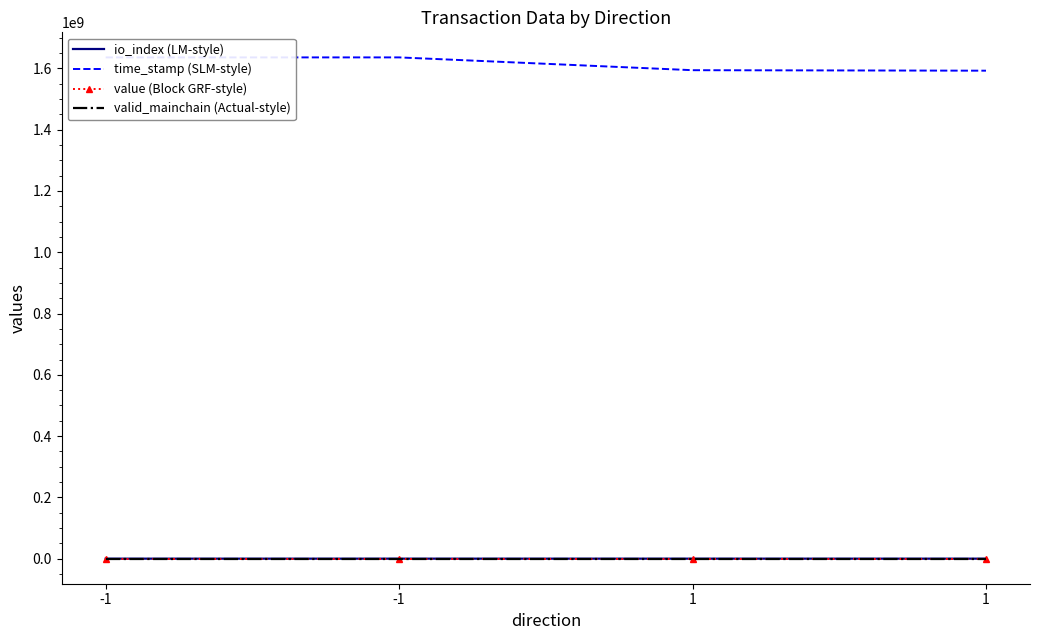

At which category is the sum across all series the highest?

-1